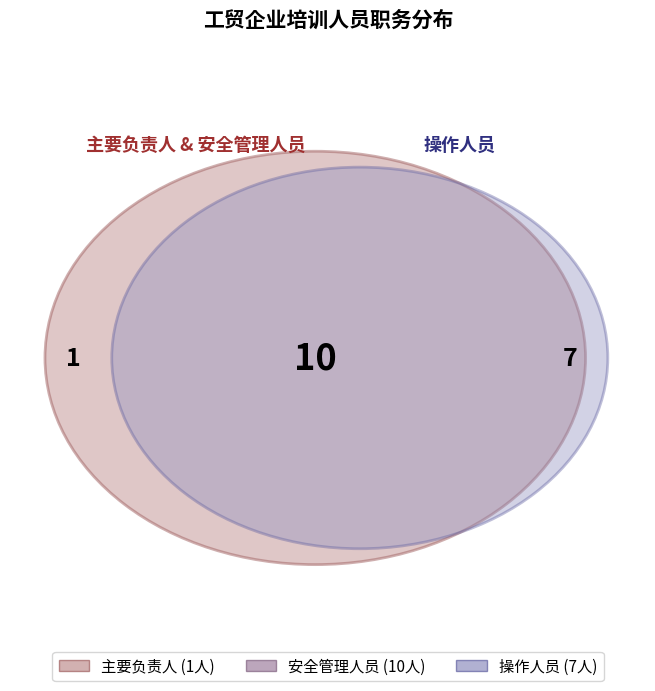

How many segments does this pie chart have?

3